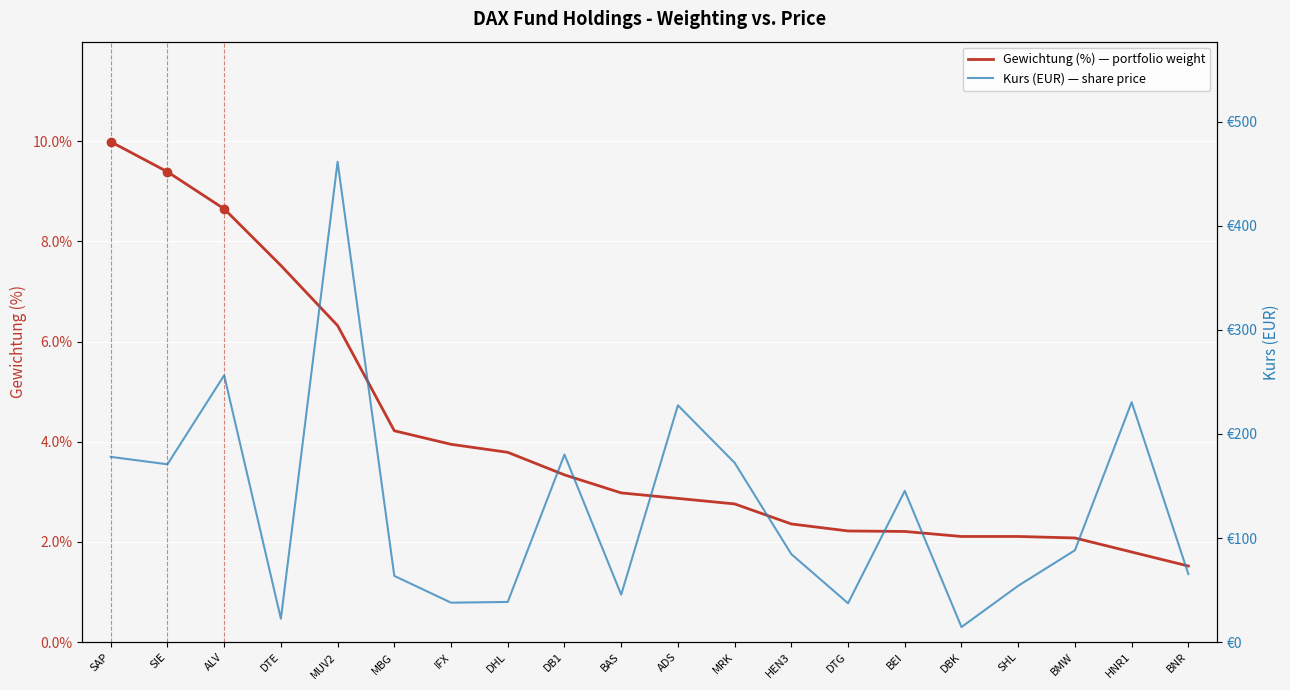

Reading left to right, list all the values displayed in this chart.

Gewichtung (%) — portfolio weight: SAP=10.0	SIE=9.4	ALV=8.7	DTE=7.5	MUV2=6.3	MBG=4.2	IFX=4.0	DHL=3.8	DB1=3.3	BAS=3.0	ADS=2.9	MRK=2.8	HEN3=2.4	DTG=2.2	BEI=2.2	DBK=2.1	SHL=2.1	BMW=2.1	HNR1=1.8	BNR=1.5
Kurs (EUR) — share price: SAP=178.0	SIE=170.8	ALV=256.3	DTE=22.5	MUV2=461.4	MBG=63.6	IFX=37.9	DHL=38.6	DB1=180.2	BAS=45.6	ADS=227.5	MRK=172.3	HEN3=84.5	DTG=37.4	BEI=145.3	DBK=14.5	SHL=54.2	BMW=88.3	HNR1=230.5	BNR=65.4